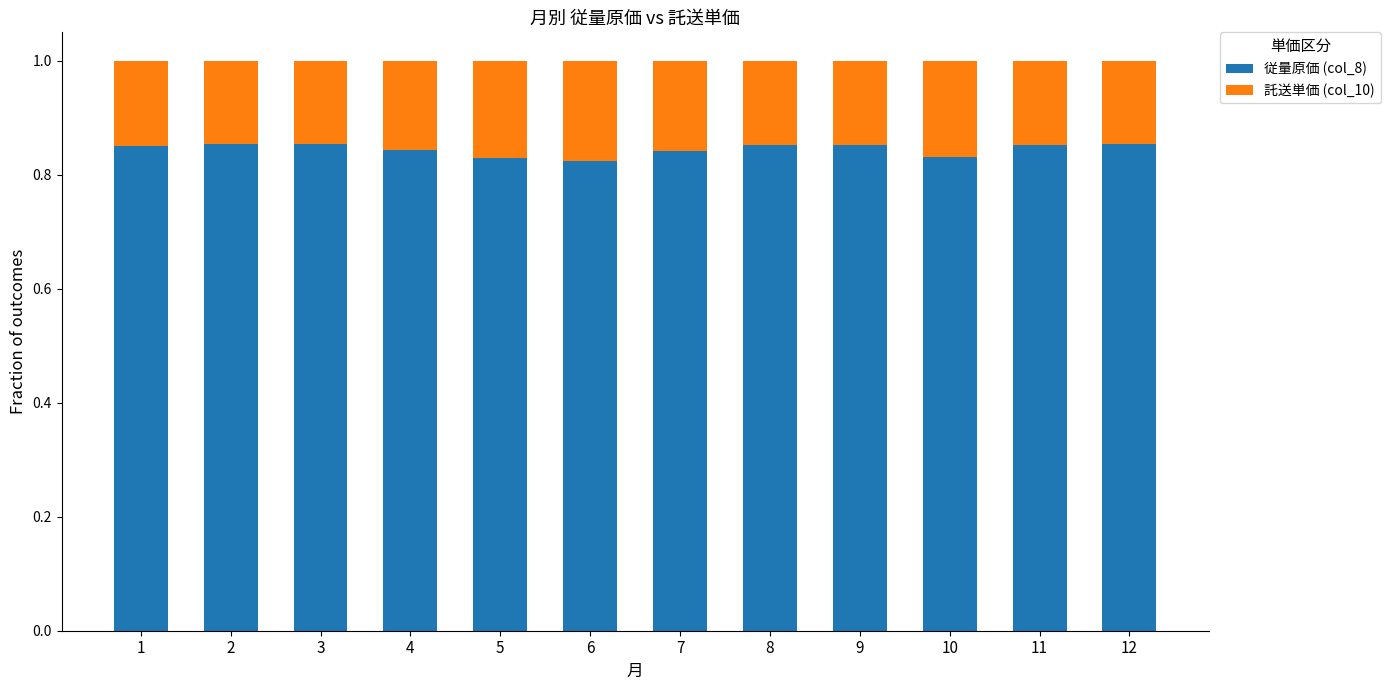

How many bars are there in total?

12